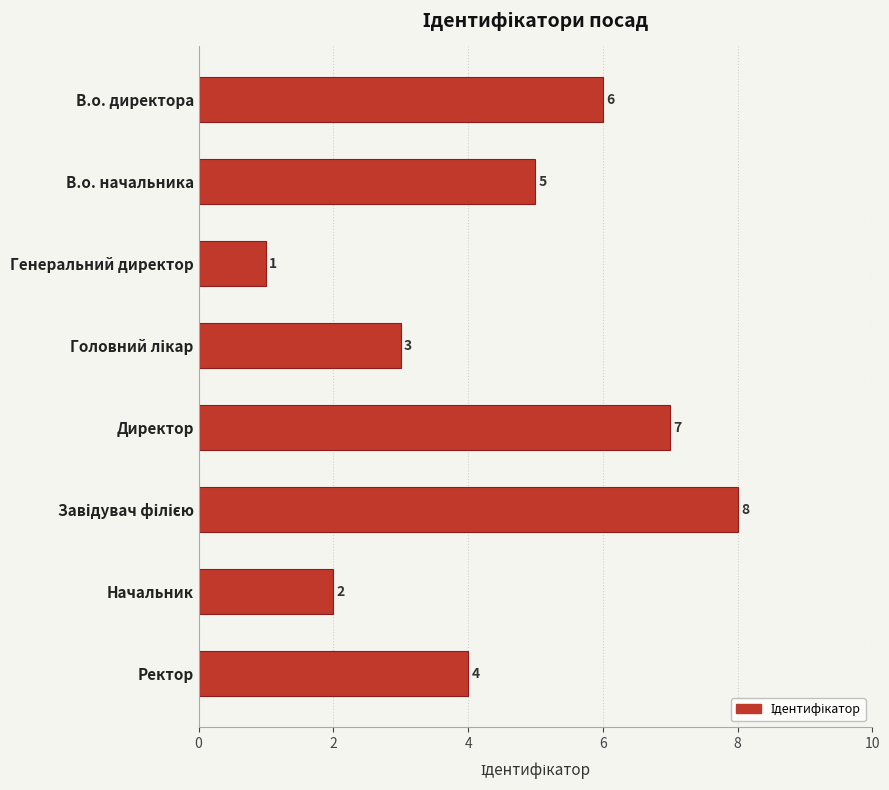

How many data points does each series have?

8